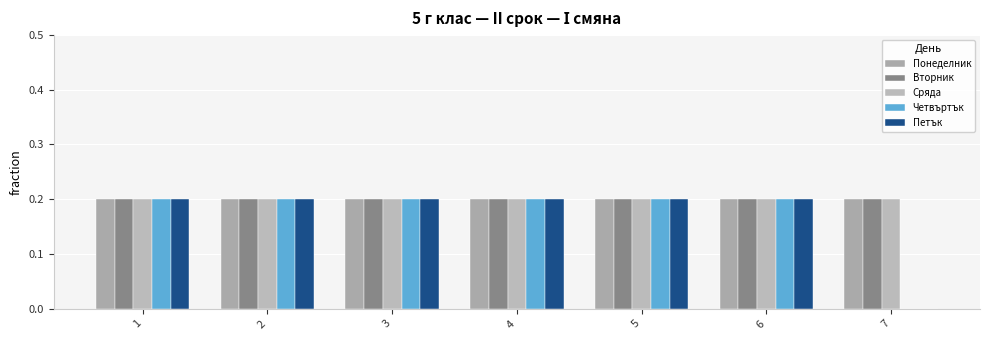

What is the value of the Петък bar at the 6th from the left?

0.2